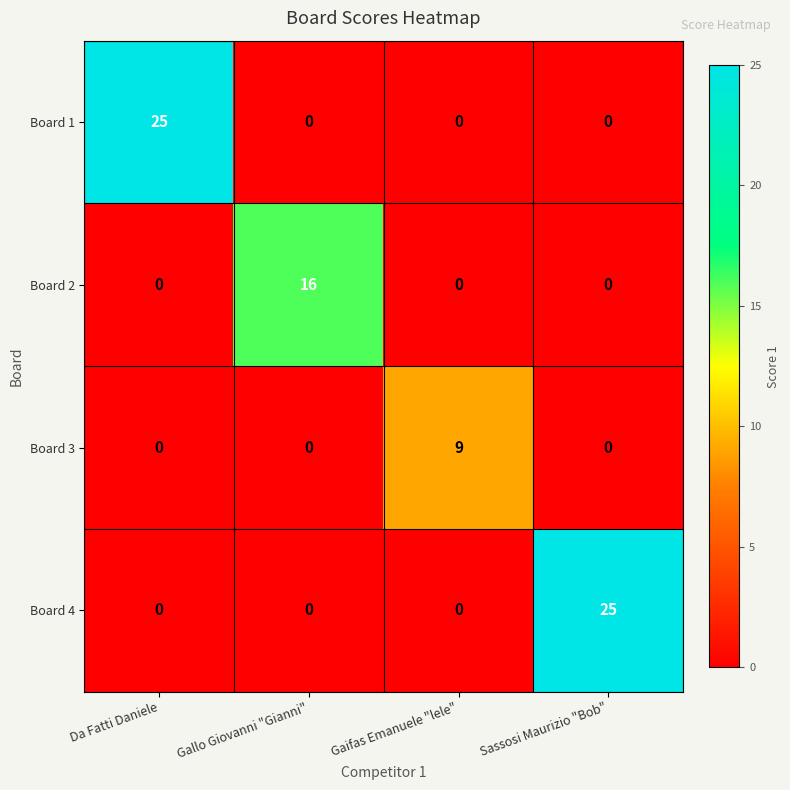

At which label does Board 3 reach its peak?

Gaifas Emanuele "lele"